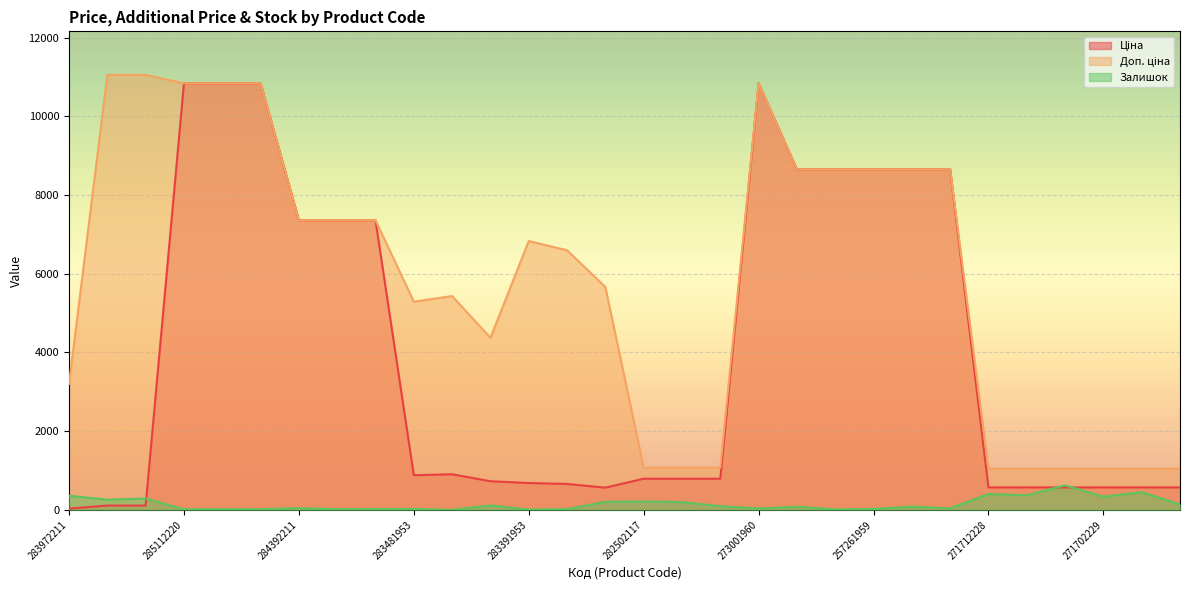

True or false: Ціна and Доп. ціна intersect in this chart.

False